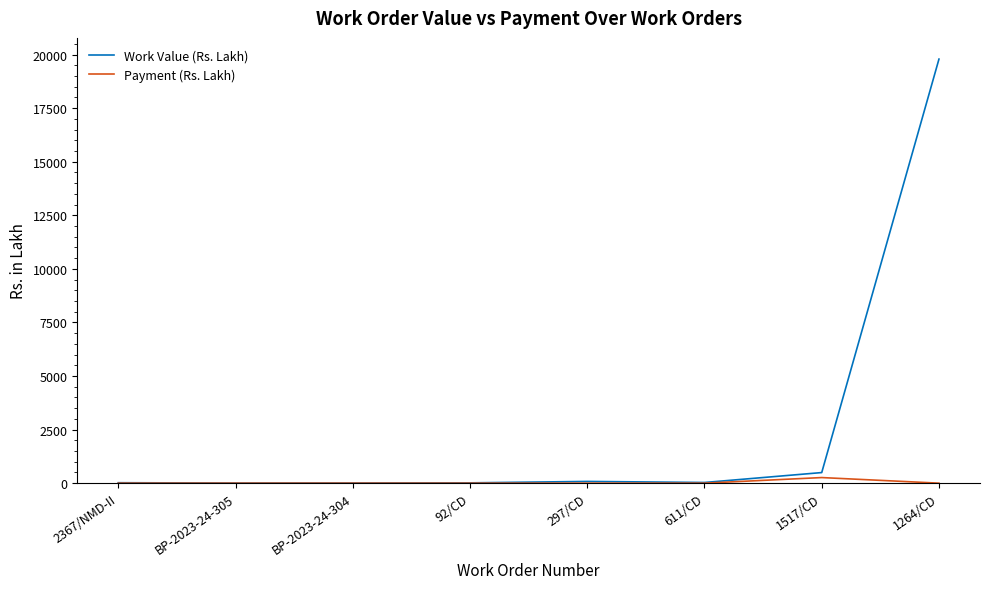

Does the chart display data point markers on the line(s)?

No